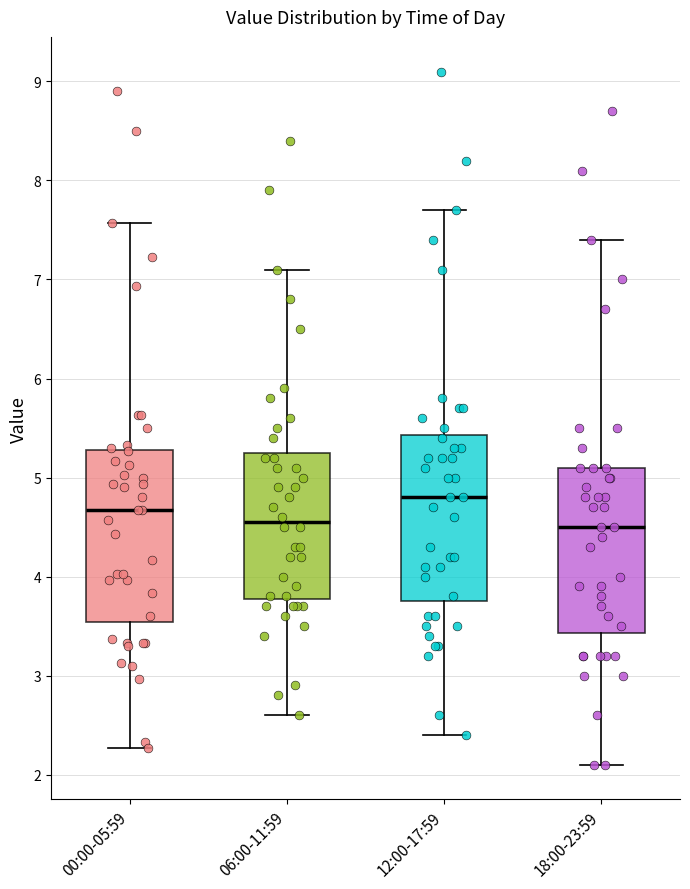

Where does the median line of the box for 12:00-17:59 sit on the y-axis? The values are not printed on the chart, so give them approximately, as read against the axis.

4.8